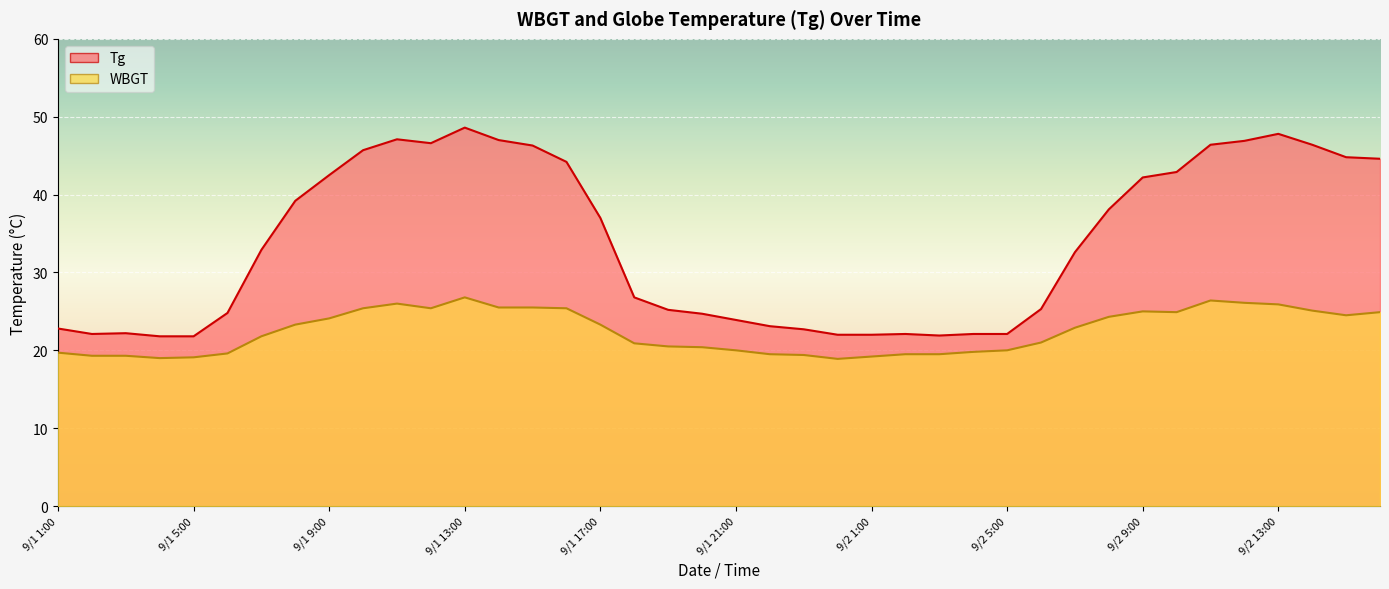

What is the sum of the Tg values at 9/1 14:00 and 9/1 19:00?

72.2